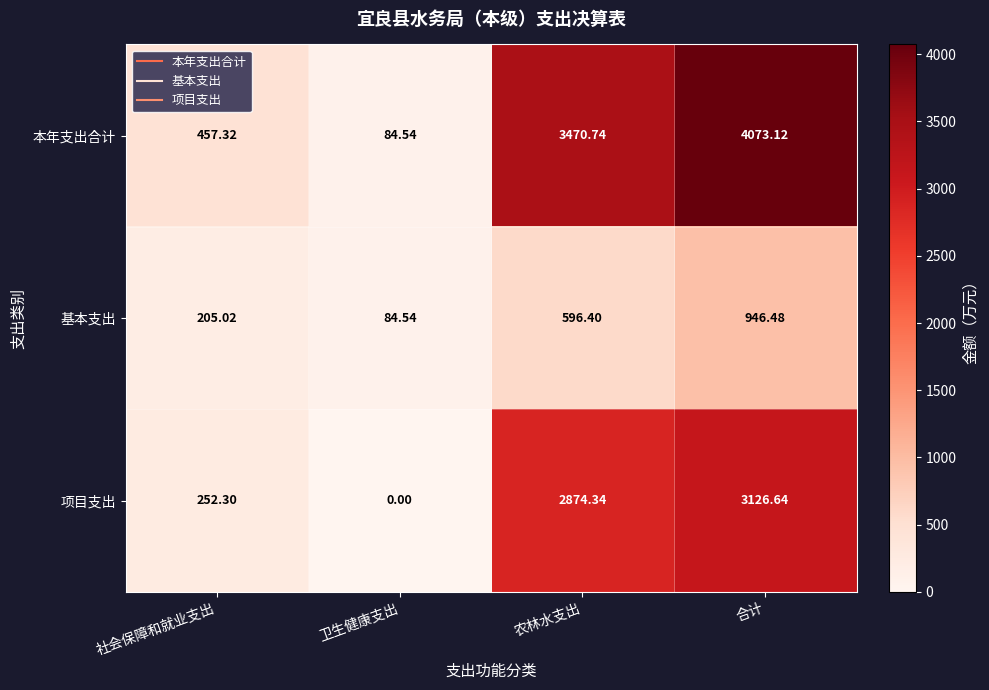

Which series changed the most between 卫生健康支出 and 合计?

本年支出合计